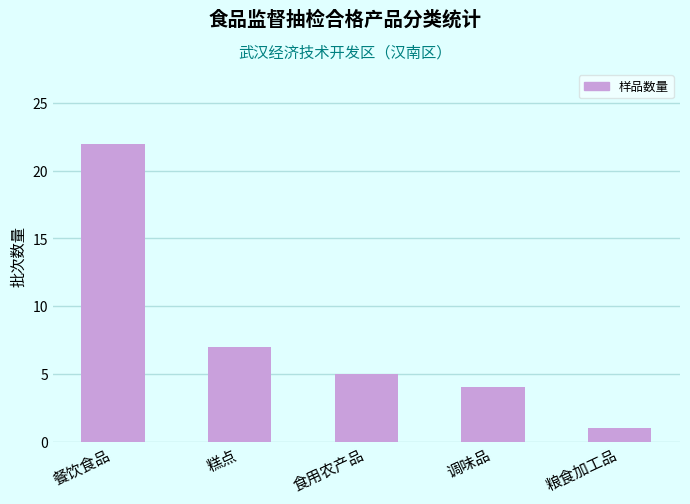

What is the difference between the second highest and minimum values?

6